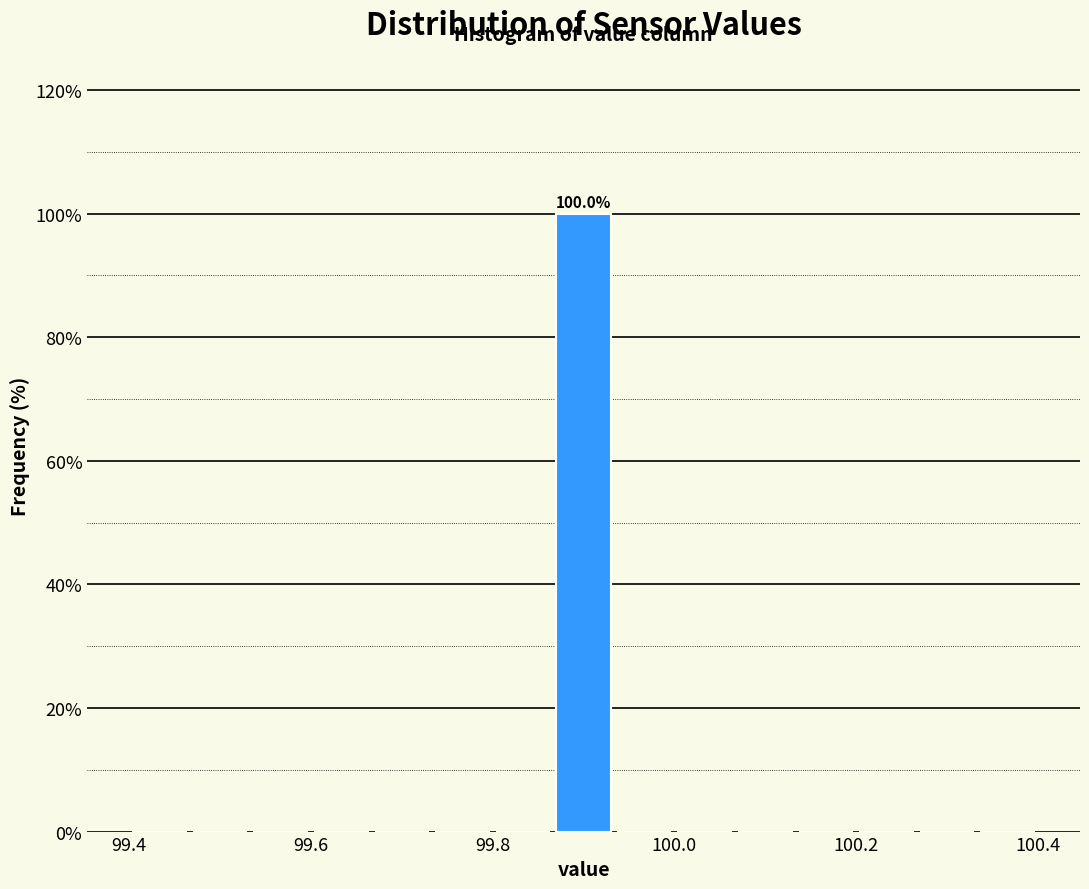

Around what value on the x-axis is the tallest bar? Give the approximate position of its centre, as read against the axis.

99.90